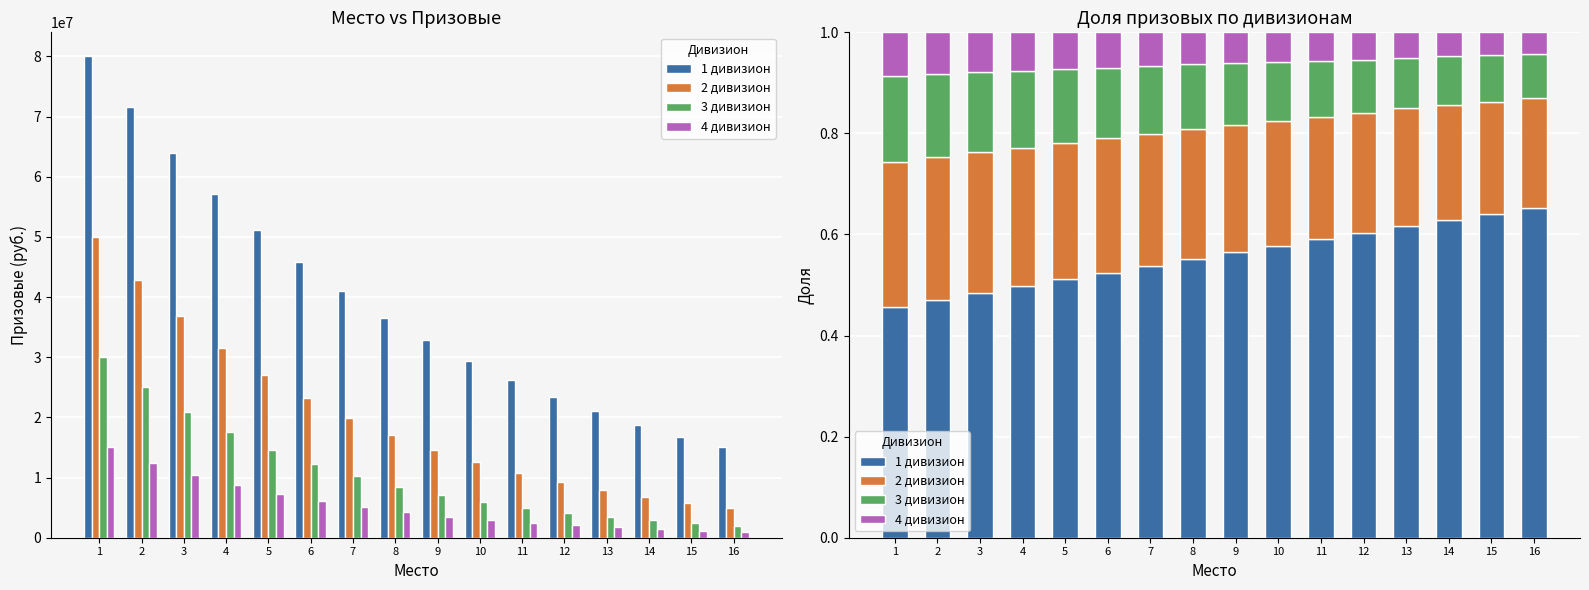

What is the sum of all 4 дивизион values?

1.0